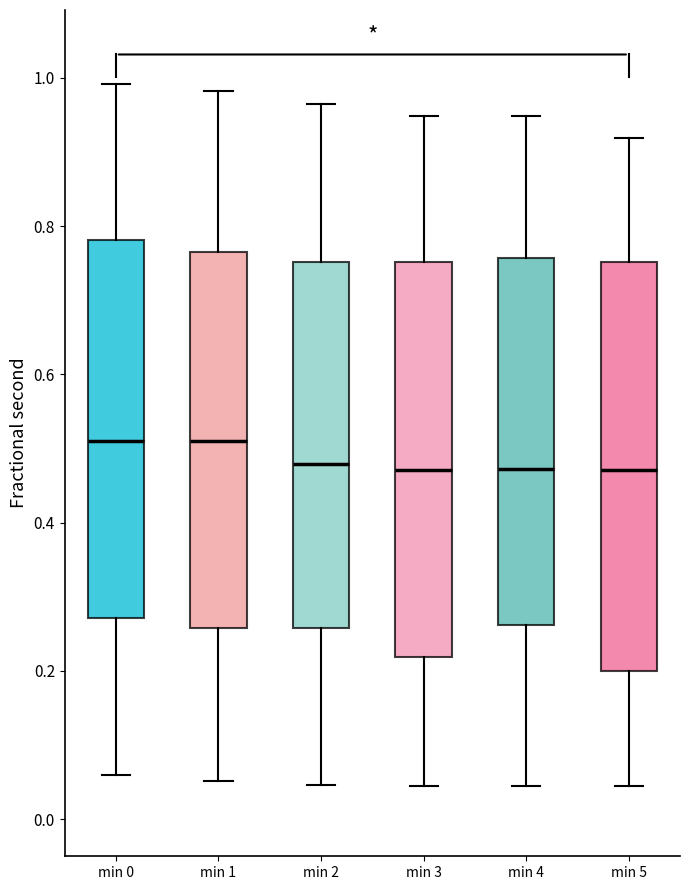

Reading left to right, transcribe this box plot: for each box, give where its median line is, the range the box spans, and where its two whiskers end, as read against the y-axis. The values are not printed on the chart, so give them approximately, as read against the axis.

min 0: median 0.52, box 0.28 to 0.78, whiskers 0.06 to 1.00
min 1: median 0.52, box 0.26 to 0.76, whiskers 0.06 to 0.98
min 2: median 0.48, box 0.26 to 0.76, whiskers 0.04 to 0.96
min 3: median 0.48, box 0.22 to 0.76, whiskers 0.04 to 0.94
min 4: median 0.48, box 0.26 to 0.76, whiskers 0.04 to 0.94
min 5: median 0.48, box 0.20 to 0.76, whiskers 0.04 to 0.92